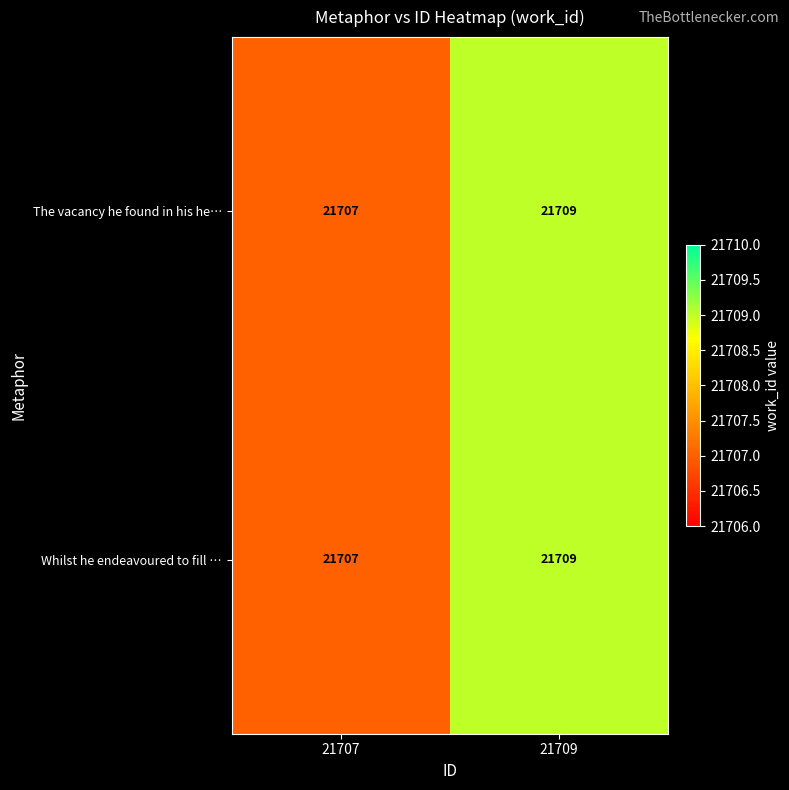

List the labels in order of Whilst he endeavoured to fill … value, smallest first.

21707, 21709